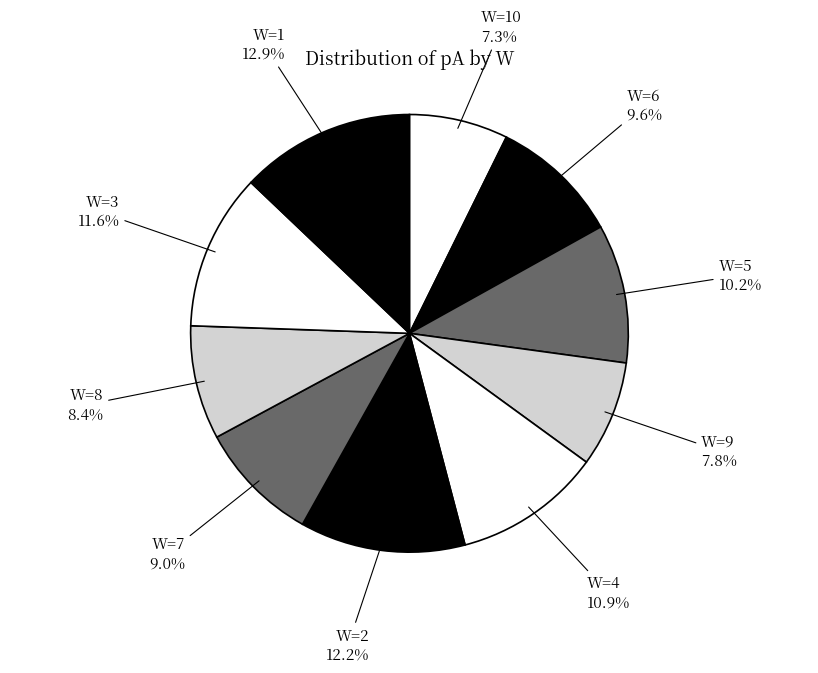

To the nearest percent, what is the average slice percentage?

10%